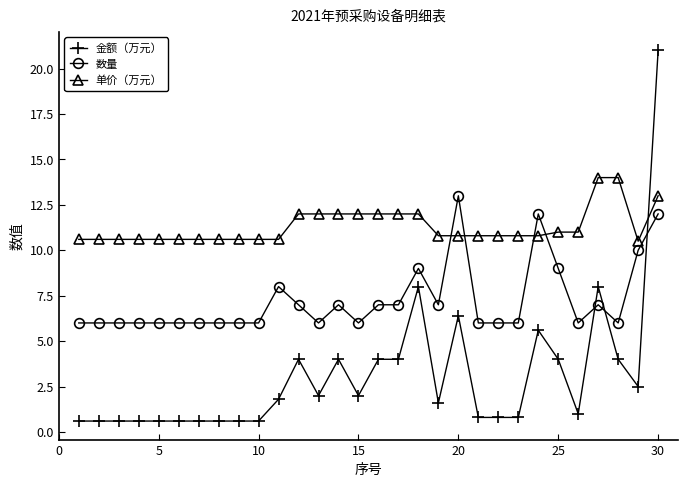

What is the value of the 数量 point at the 6th from the left?

6.0